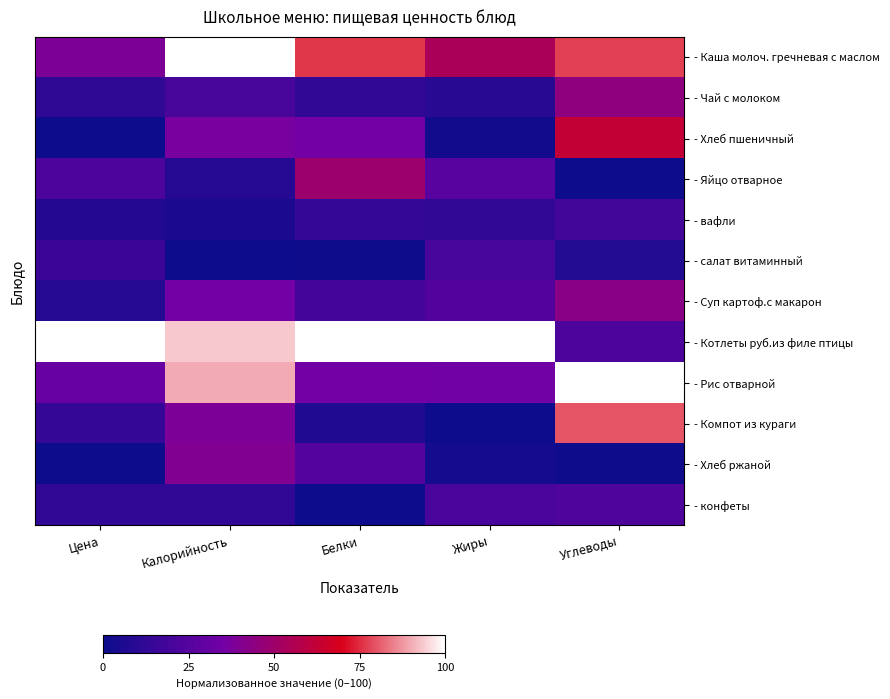

Which category has the highest value across all series?

Калорийность